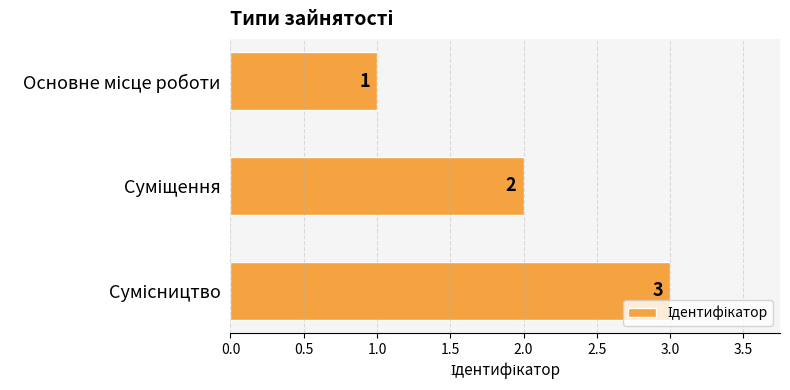

What is the value of the 1st bar from the top?

1